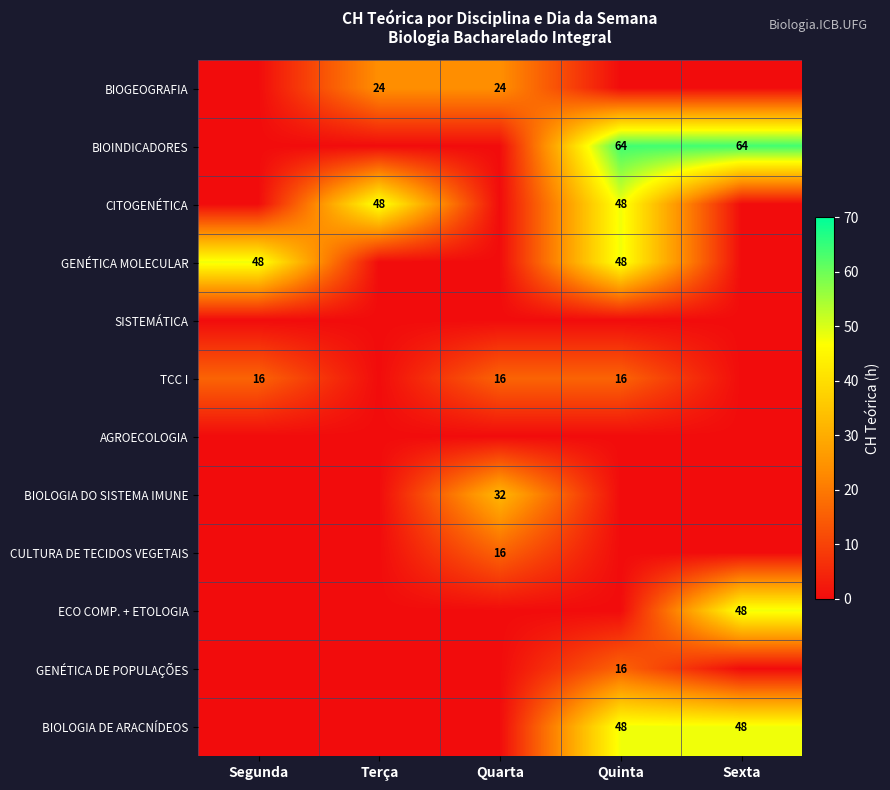

Is it true that TCC I equals 5 at Quinta?

False